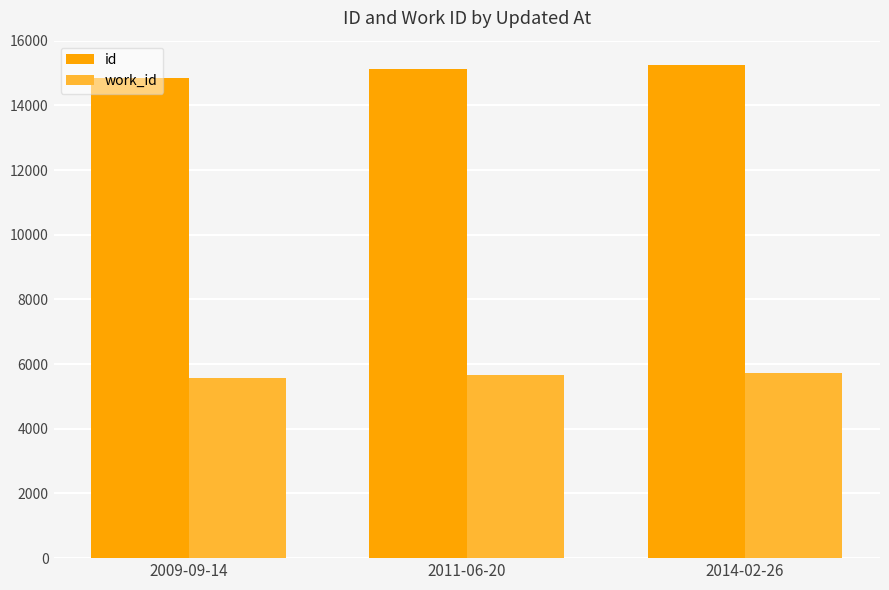

Which series has the largest total across all categories?

id